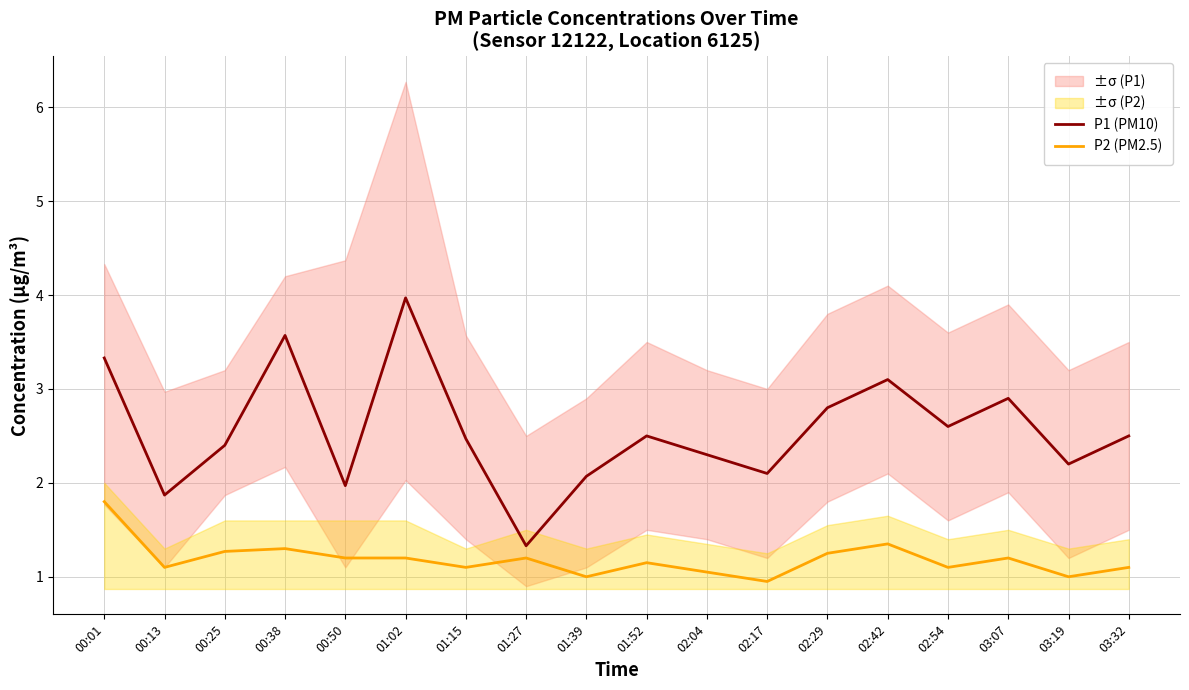

True or false: P2 (PM2.5) and P1 (PM10) cross at least once.

False